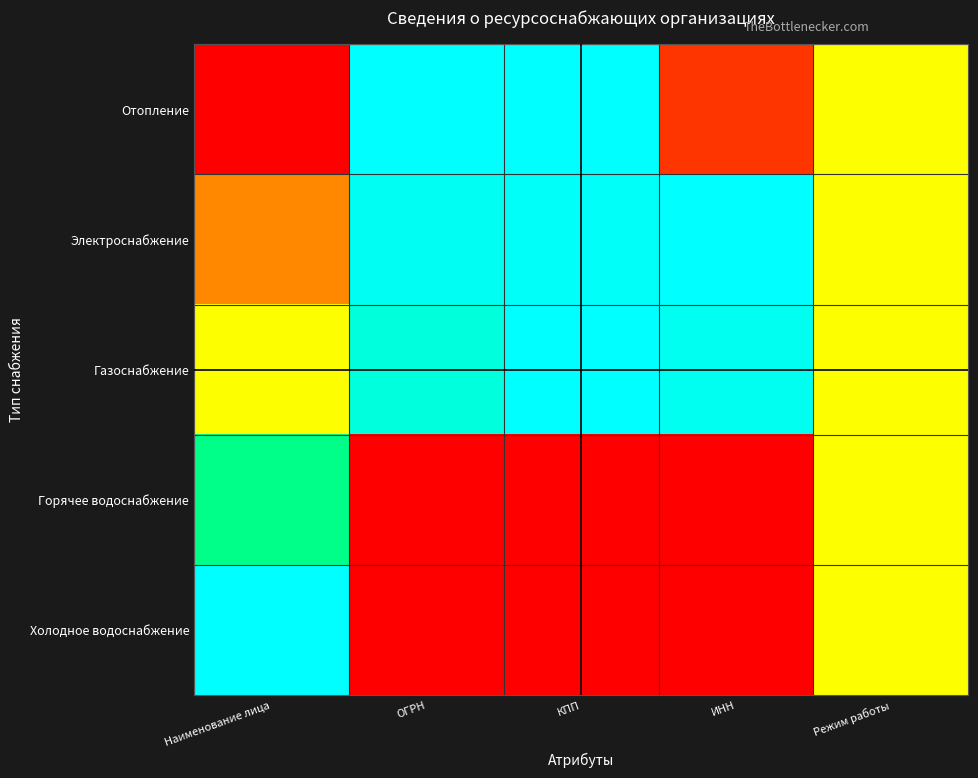

Reading right to left, extract all data points from this chart.

Отопление: Режим работы=0.5	ИНН=0.1	КПП=1.0	ОГРН=1.0	Наименование лица=0.0
Электроснабжение: Режим работы=0.5	ИНН=1.0	КПП=1.0	ОГРН=1.0	Наименование лица=0.2
Газоснабжение: Режим работы=0.5	ИНН=1.0	КПП=1.0	ОГРН=0.9	Наименование лица=0.5
Горячее водоснабжение: Режим работы=0.5	ИНН=0.0	КПП=0.0	ОГРН=0.0	Наименование лица=0.8
Холодное водоснабжение: Режим работы=0.5	ИНН=0.0	КПП=0.0	ОГРН=0.0	Наименование лица=1.0